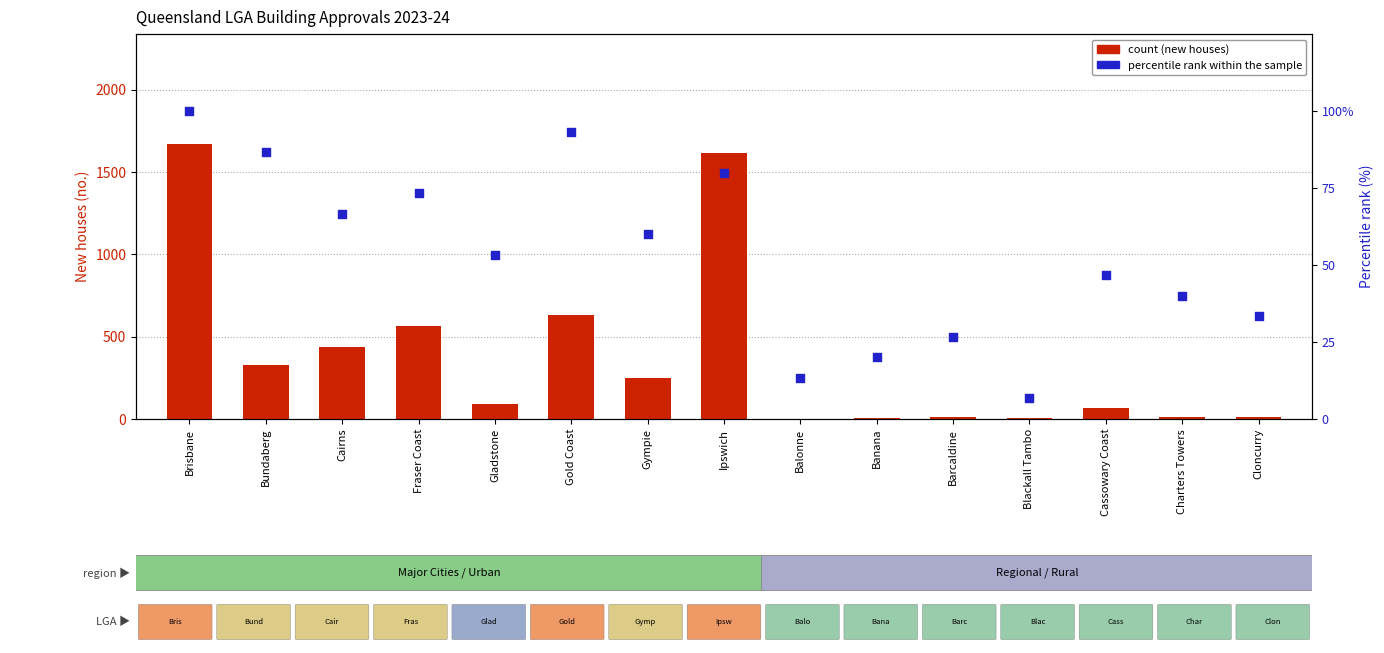

Which series contains the highest Y value?

New houses